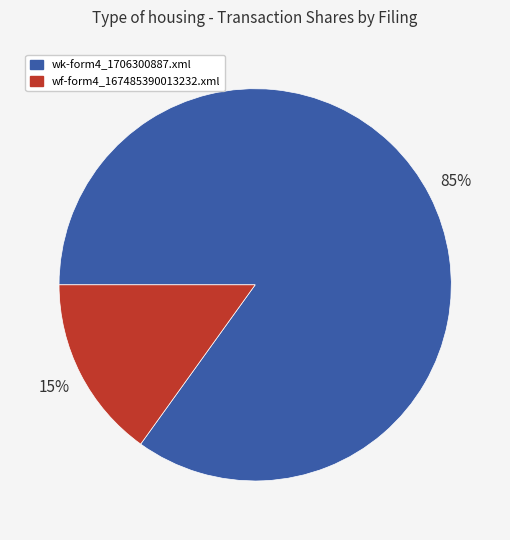

Is wk-form4_1706300887.xml the majority of the pie?

Yes